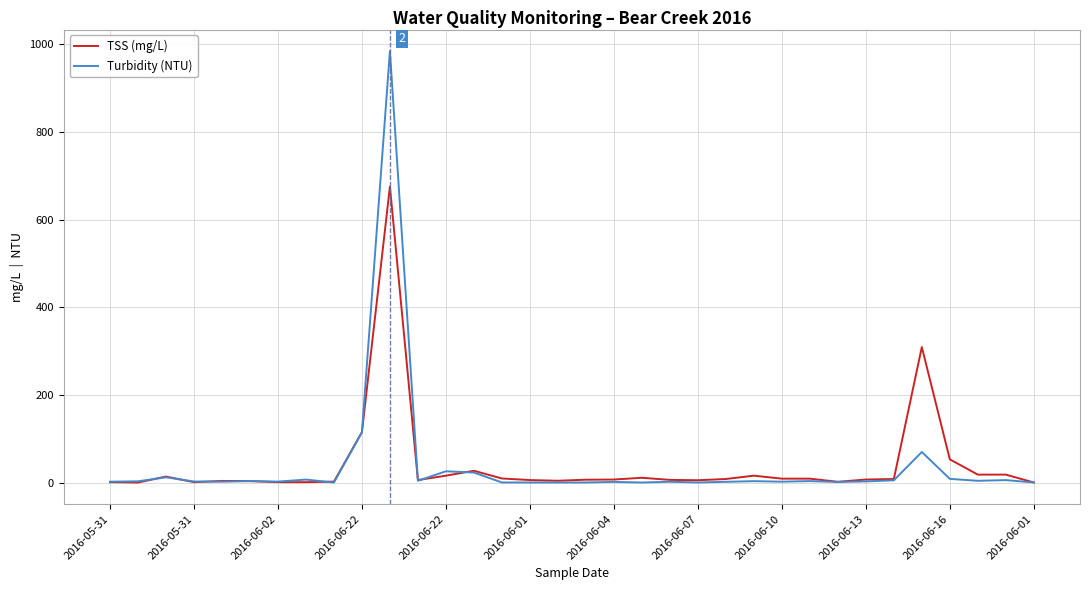

What is the maximum value for Turbidity (NTU)?

984.0